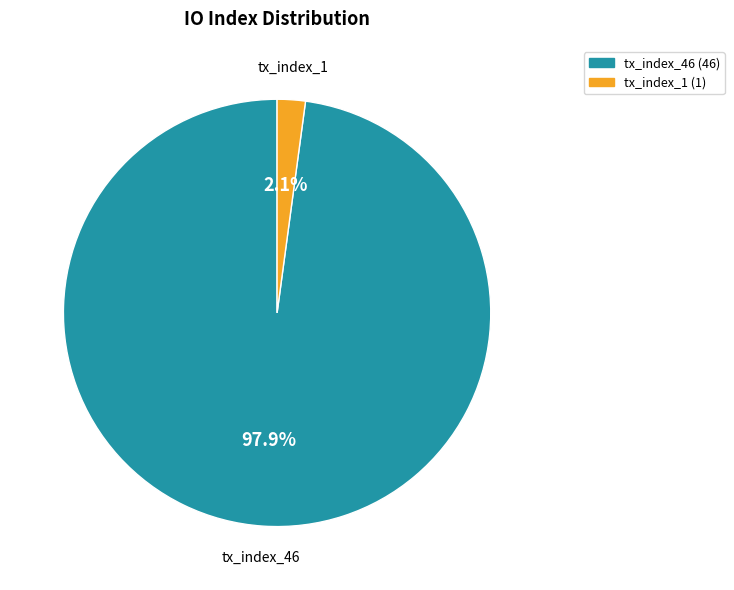

Which slice is the smallest?

tx_index_1